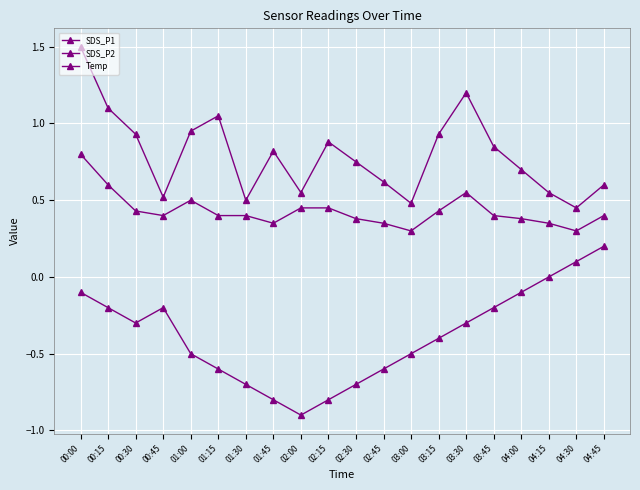

What is the spread (max minus min) of values at 03:00?

1.0